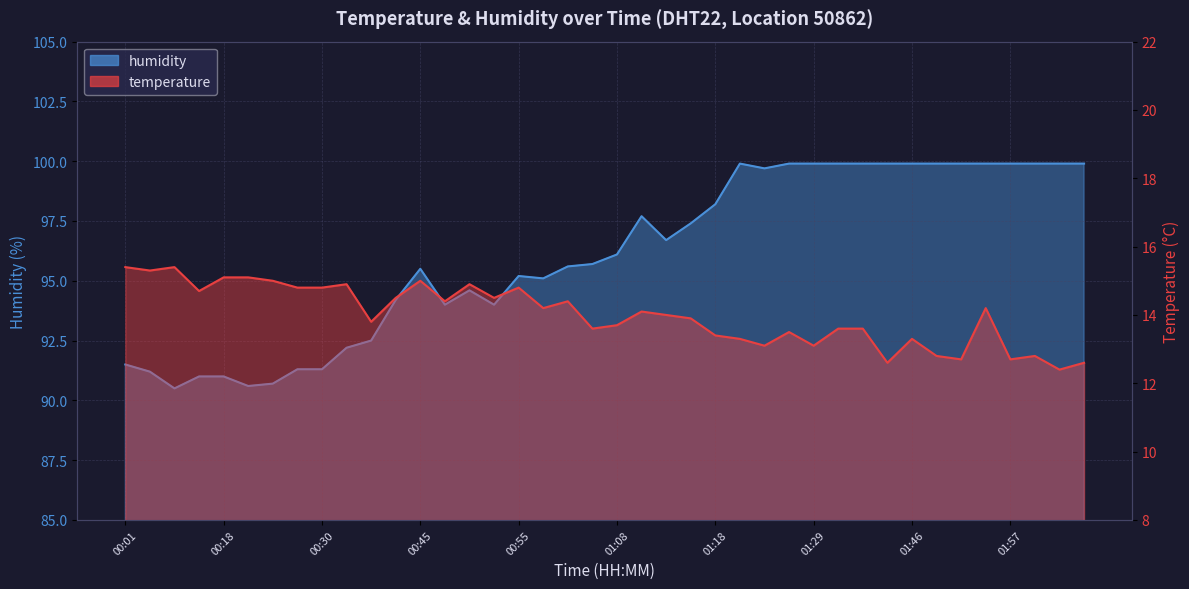

List the series in order of their peak value, highest first.

humidity, temperature